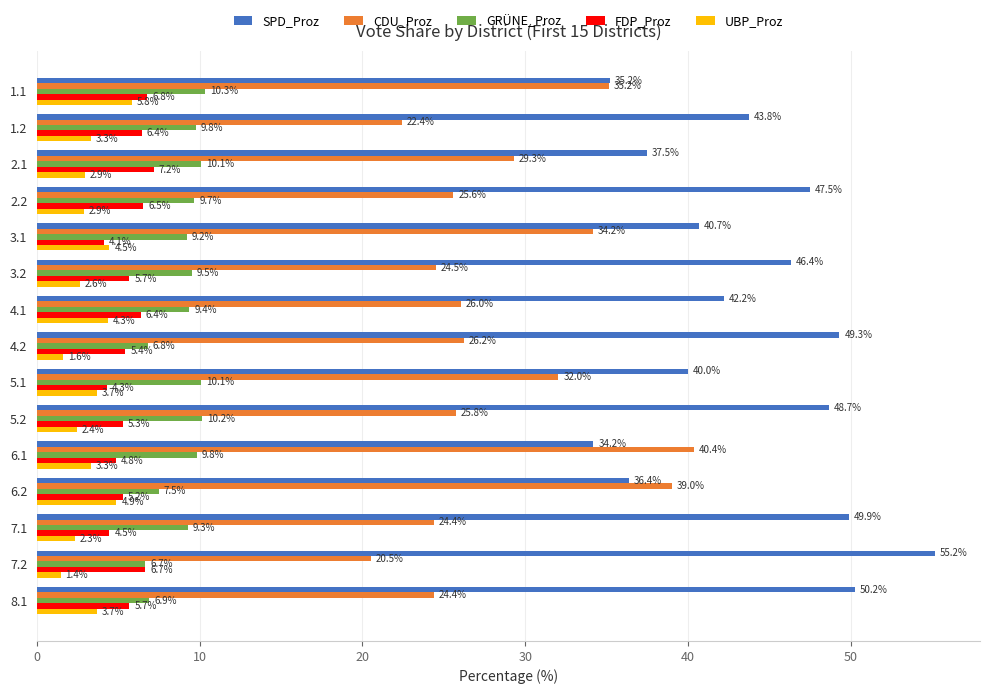

Which series has the largest range (max minus min)?

SPD_Proz